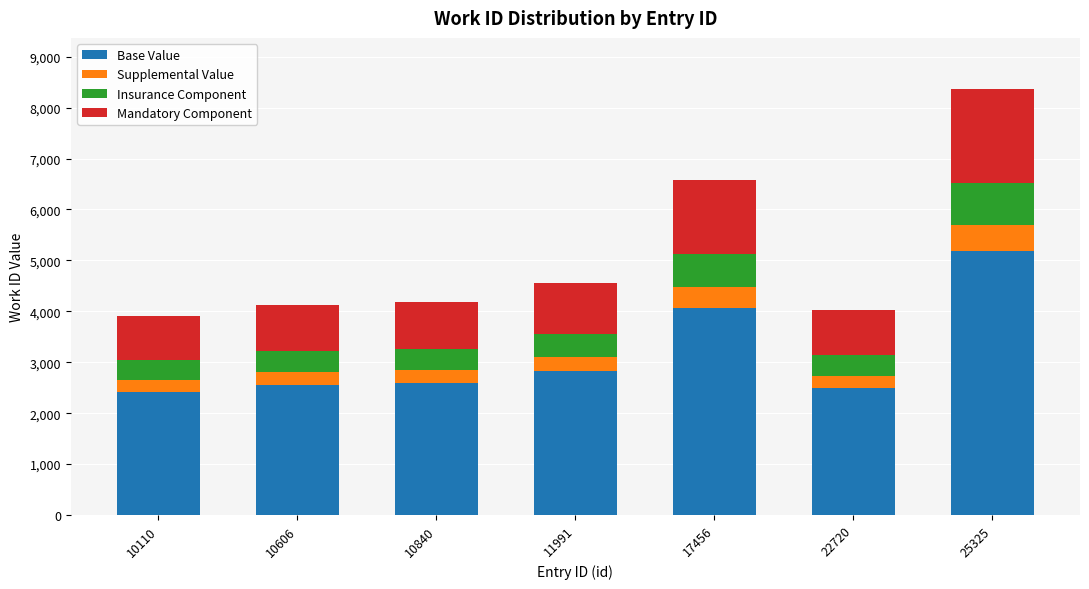

How many distinct data groups are displayed?

4